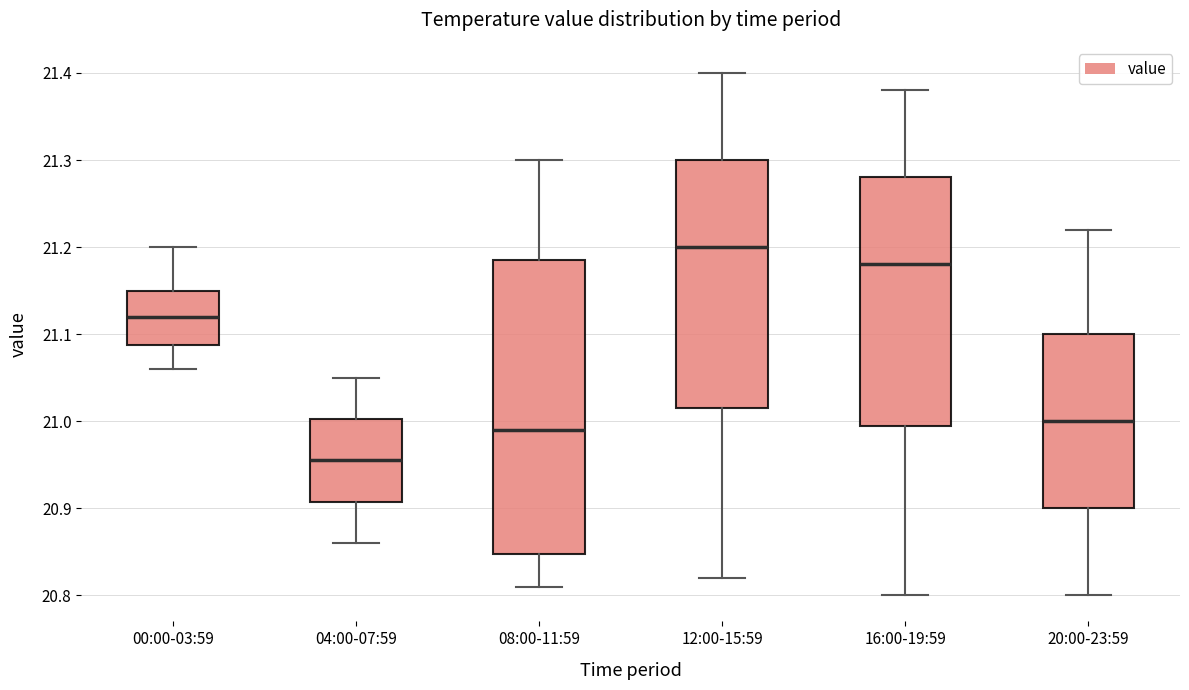

Reading left to right, transcribe this box plot: for each box, give where its median line is, the range the box spans, and where its two whiskers end, as read against the y-axis. The values are not printed on the chart, so give them approximately, as read against the axis.

00:00-03:59: median 21.12, box 21.09 to 21.15, whiskers 21.06 to 21.20
04:00-07:59: median 20.96, box 20.91 to 21.00, whiskers 20.86 to 21.05
08:00-11:59: median 20.99, box 20.85 to 21.19, whiskers 20.81 to 21.30
12:00-15:59: median 21.20, box 21.02 to 21.30, whiskers 20.82 to 21.40
16:00-19:59: median 21.18, box 21.00 to 21.28, whiskers 20.80 to 21.38
20:00-23:59: median 21.00, box 20.90 to 21.10, whiskers 20.80 to 21.22